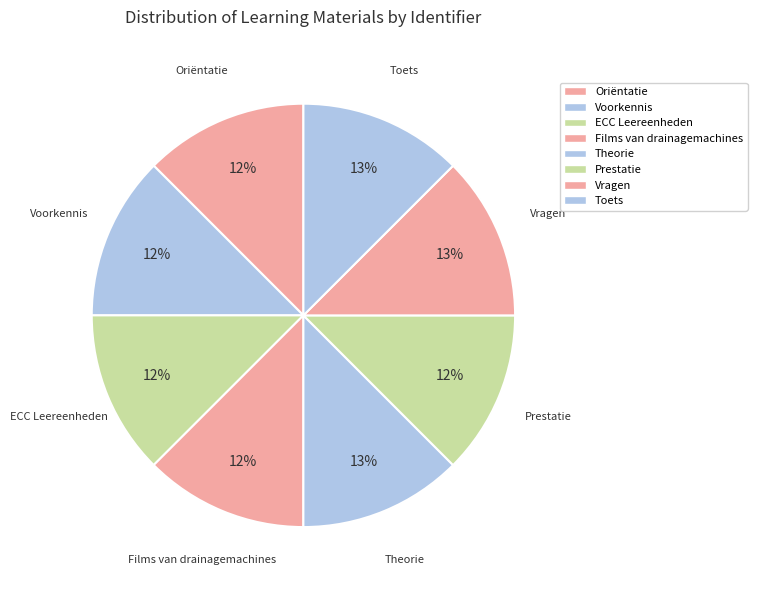

What percentage is the Theorie slice, to the nearest percent?

13%